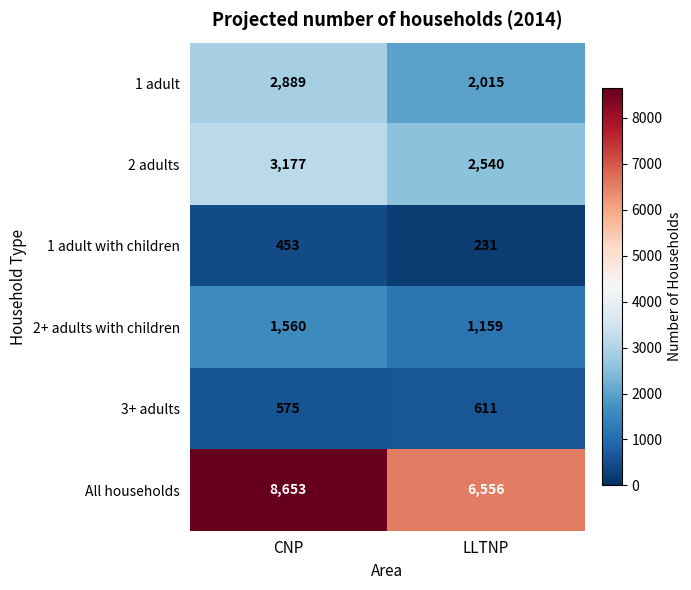

Where is 2+ adults with children nearest to the value 1359?

LLTNP